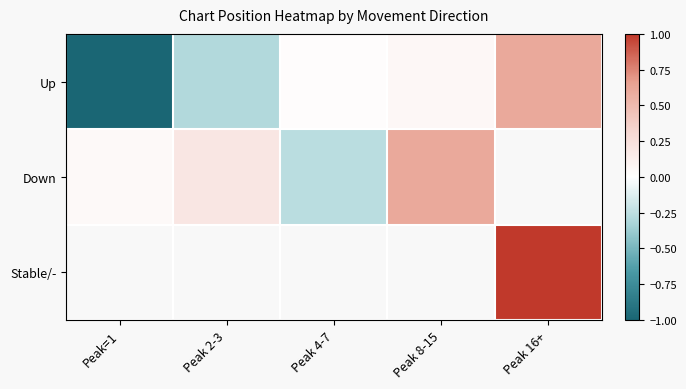

What is the difference between the Up values at Peak 8-15 and Peak 16+?

0.5